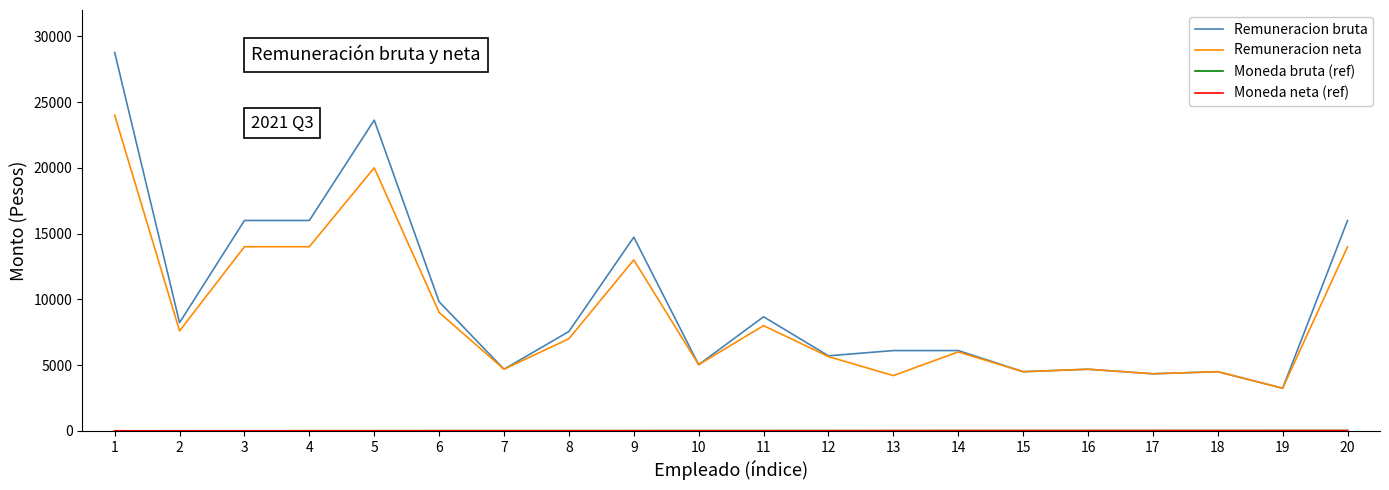

What is the highest value of the Remuneracion neta series?

24000.0